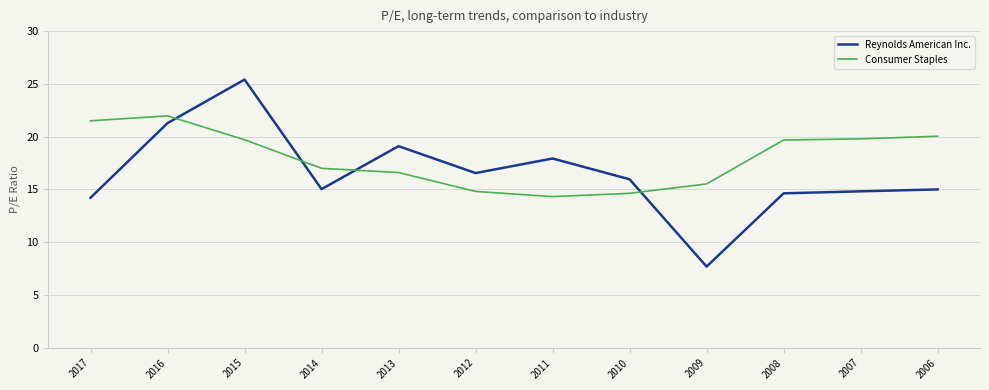

What is the difference between the highest and lowest values at 2015?

5.7